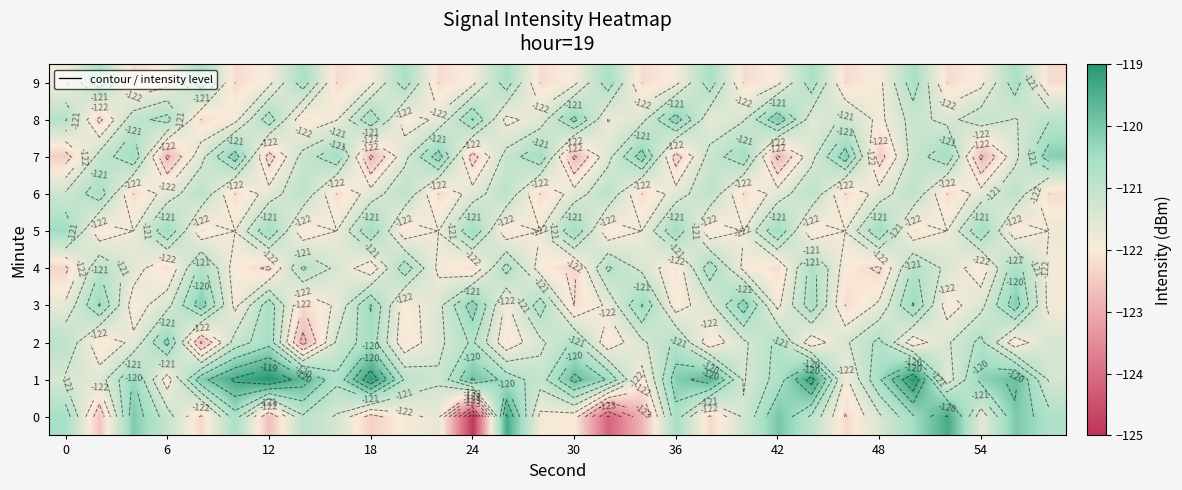

Rank the series by their maximum value, from lowest to highest.

6, 9, 4, 5, 2, 3, 7, 8, 0, 1